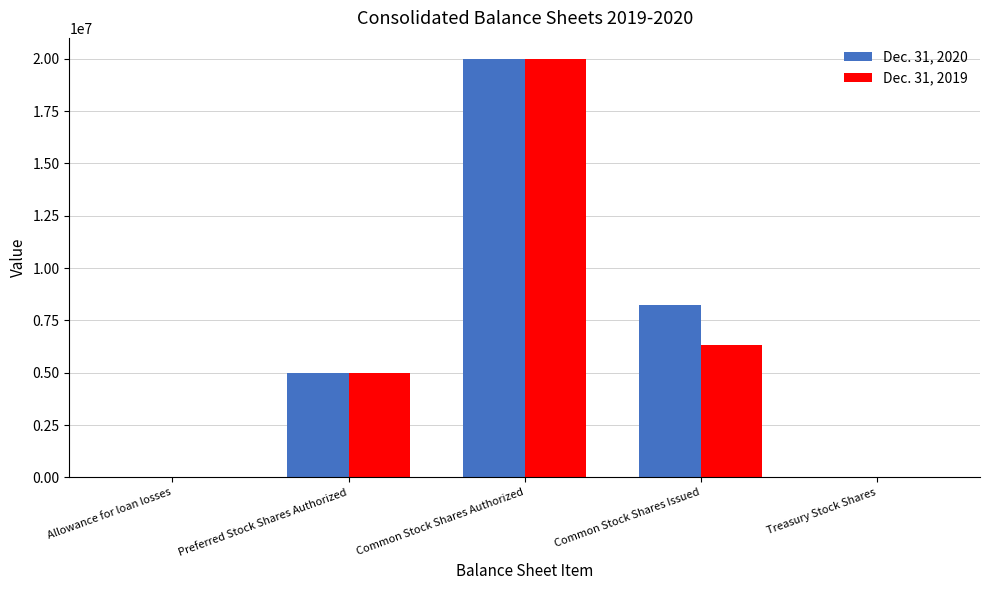

Is the value of Dec. 31, 2019 at Common Stock Shares Issued greater than the value of Dec. 31, 2020 at Preferred Stock Shares Authorized?

Yes